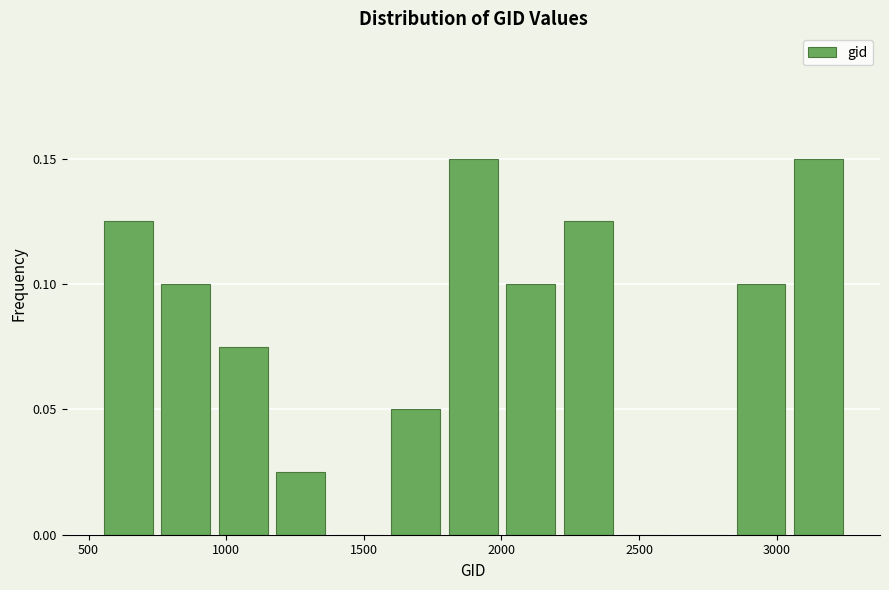

What is the height of the bar covering 2000 to 2200 on the x-axis? Neither the bar edges nor the heights are printed on the chart, so give them approximately, as read against the axes.

0.100